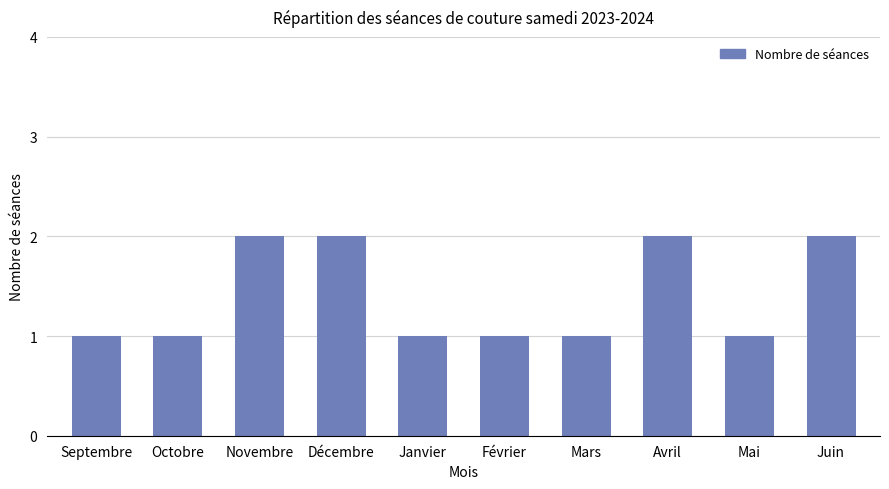

What value does the data have at Février?

1